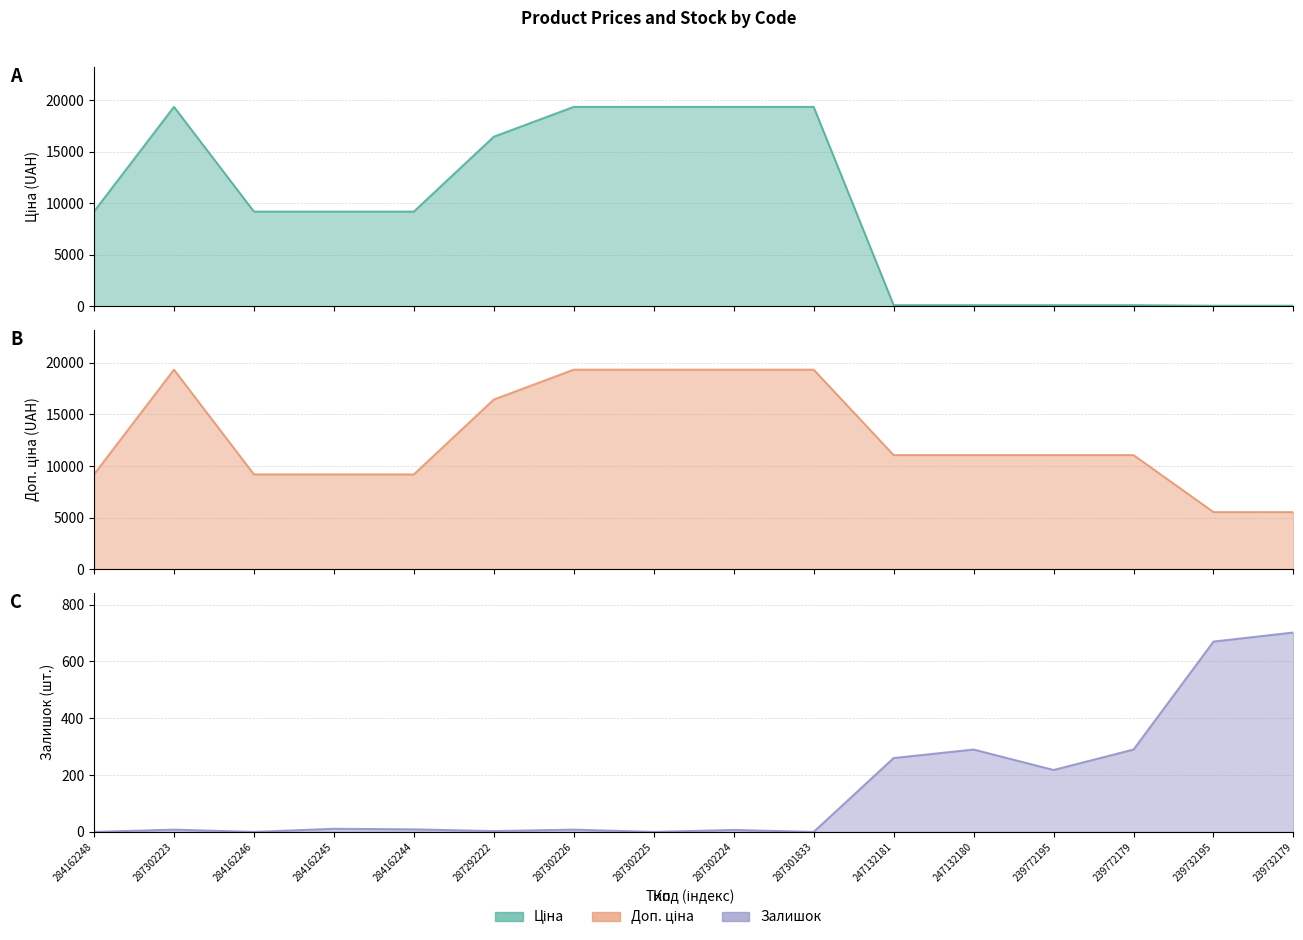

Reading right to left, list all the values displayed in this chart.

Ціна: 239732179=55.3	239732195=55.3	239772179=110.5	239772195=110.5	247132180=110.5	247132181=110.5	287301833=19343.1	287302224=19343.1	287302225=19343.1	287302226=19343.1	287292222=16448.2	284162244=9185.1	284162245=9185.1	284162246=9185.1	287302223=19343.1	284162248=9185.1
Доп. ціна: 239732179=5528.0	239732195=5528.0	239772179=11055.0	239772195=11055.0	247132180=11055.0	247132181=11055.0	287301833=19343.1	287302224=19343.1	287302225=19343.1	287302226=19343.1	287292222=16448.2	284162244=9185.1	284162245=9185.1	284162246=9185.1	287302223=19343.1	284162248=9185.1
Залишок: 239732179=702.0	239732195=670.0	239772179=290.0	239772195=218.0	247132180=290.0	247132181=260.0	287301833=0.0	287302224=7.0	287302225=0.0	287302226=8.0	287292222=3.0	284162244=9.0	284162245=11.0	284162246=0.0	287302223=8.0	284162248=0.0